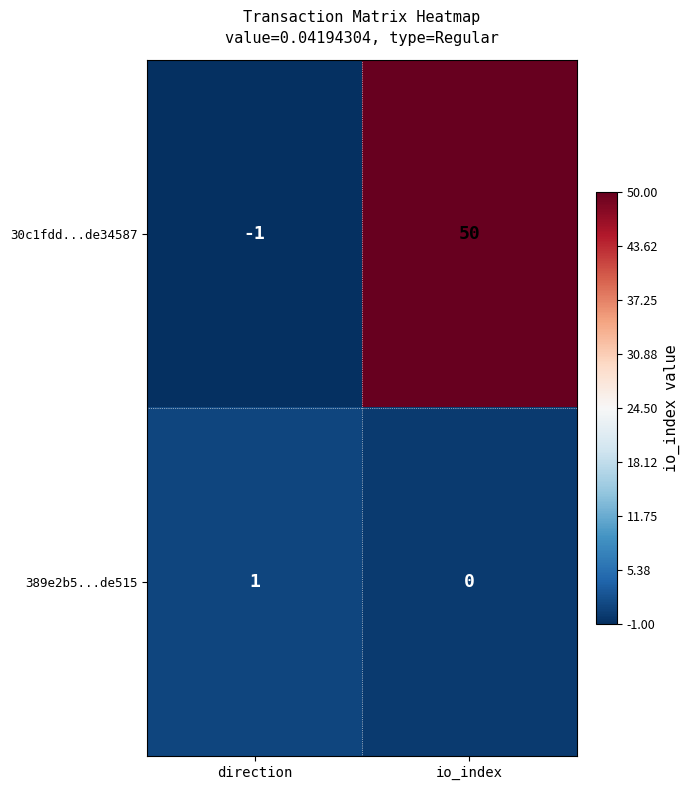

At which category does the chart reach its peak across all series?

io_index